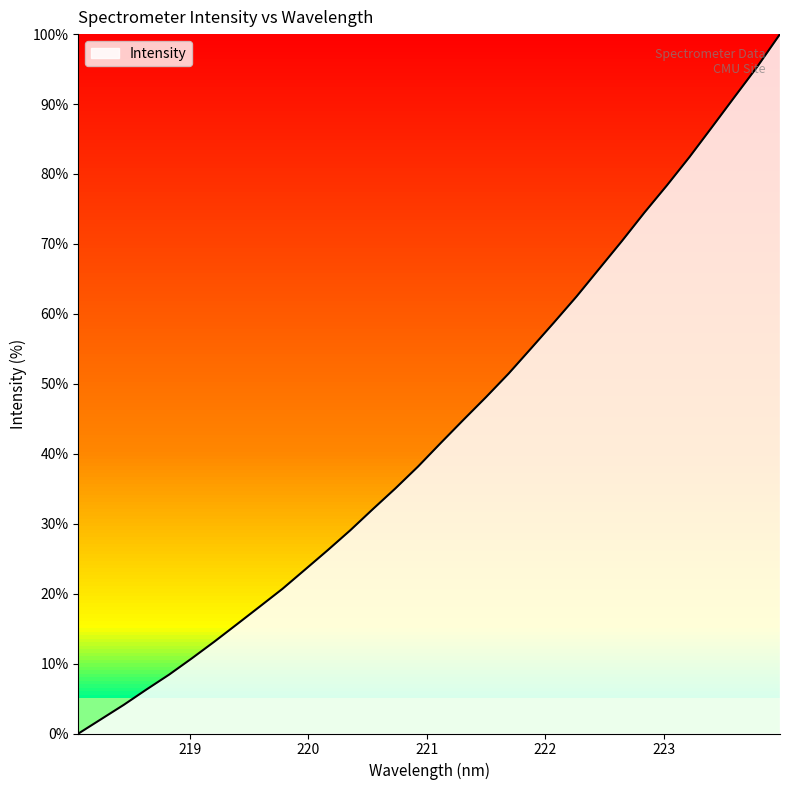

Reading left to right, transcribe all the data shown in this chart.

0.0	2.1	4.1	6.3	8.4	10.7	13.1	15.6	18.1	20.7	23.4	26.2	29.1	32.1	35.1	38.2	41.5	44.8	48.1	51.5	55.1	58.8	62.5	66.4	70.4	74.5	78.4	82.4	86.7	91.1	95.4	100.0